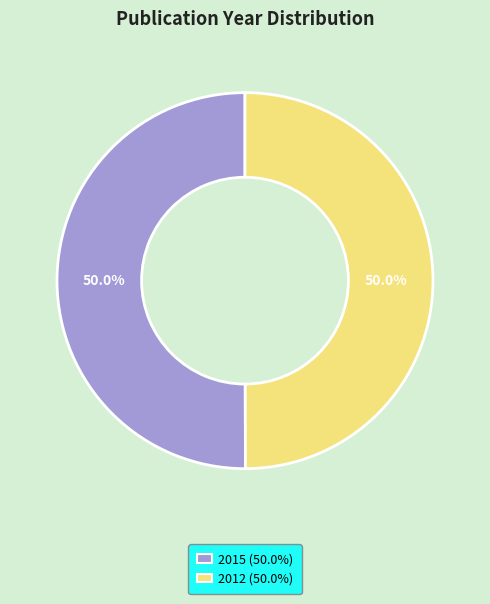

Approximately how many times larger is the value at 2015 compared to 2012?

1.0